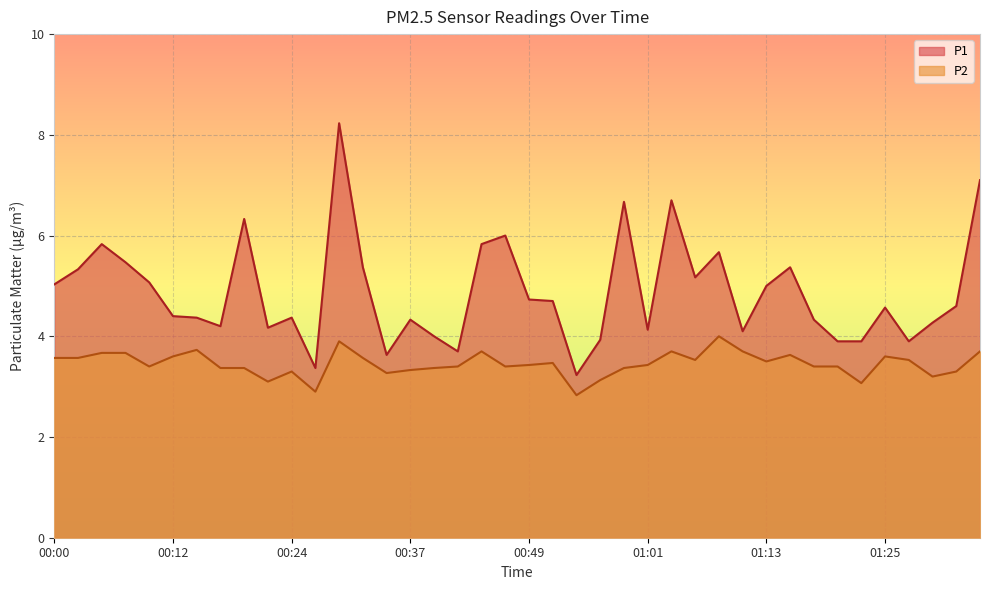

Rank the series at 01:33 from highest to lowest value.

P1, P2